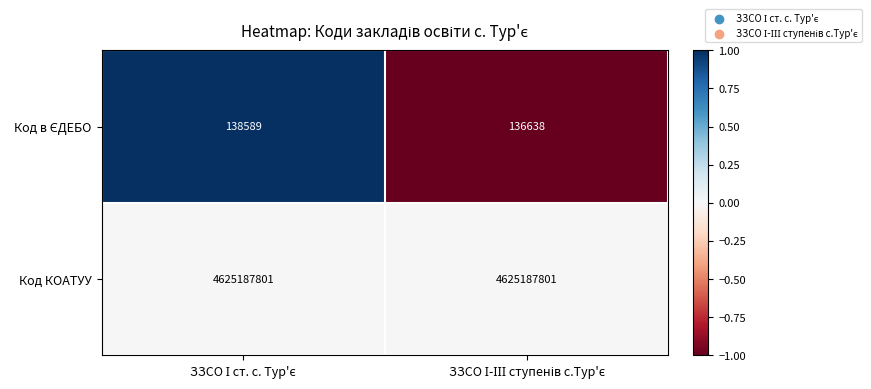

What is the average value of the Код КОАТУУ series?

4625187801